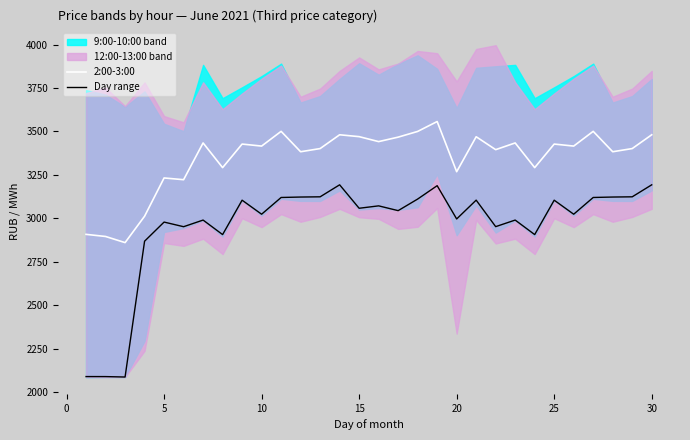

True or false: 2:00-3:00 and Day range intersect in this chart.

False